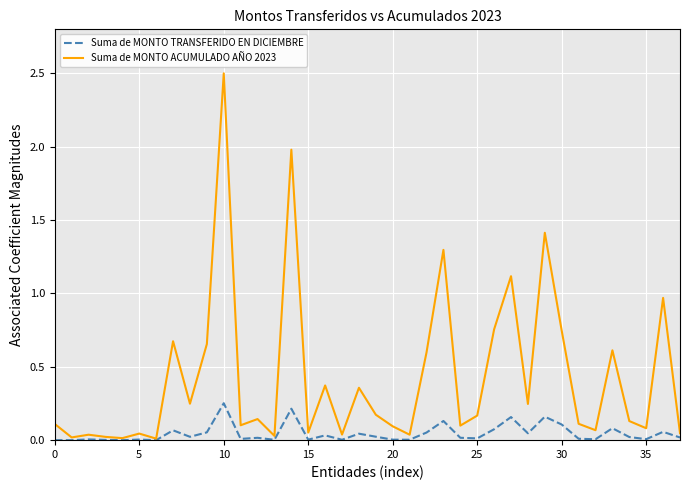

Which series has the largest range (max minus min)?

Suma de MONTO ACUMULADO AÑO 2023